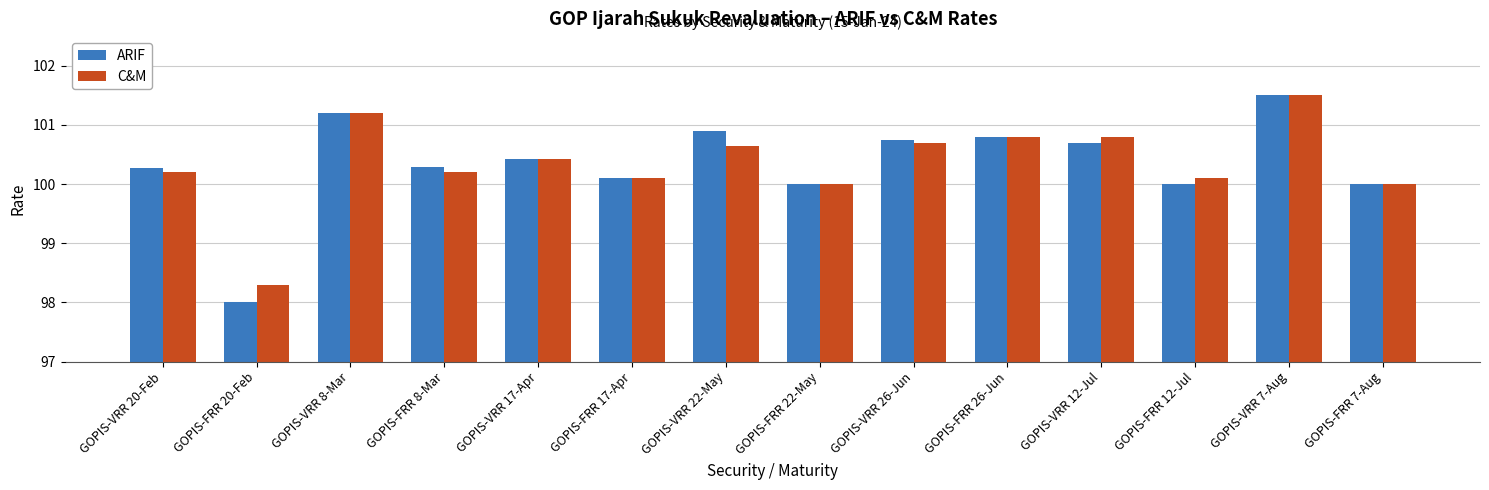

At GOPIS-VRR 22-May, list the series in order from largest to smallest.

ARIF, C&M